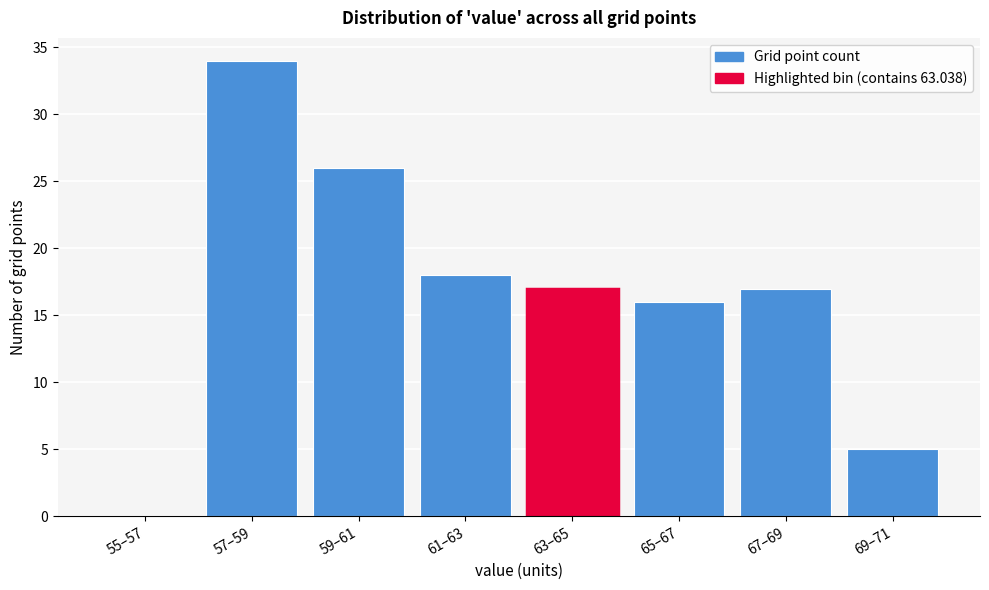

Reading right to left, list all the values displayed in this chart.

69–71=5	67–69=17	65–67=16	63–65=17	61–63=18	59–61=26	57–59=34	55–57=0